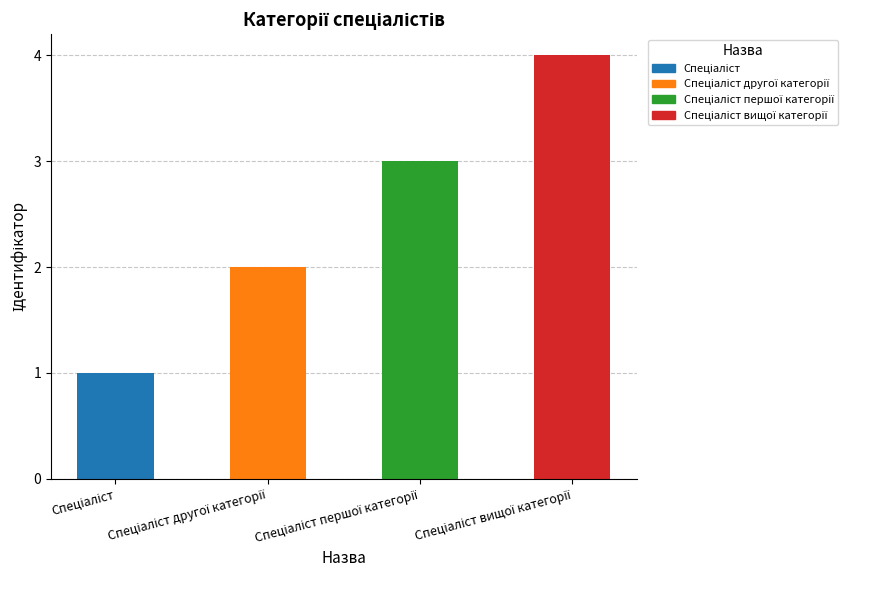

At which category does the chart reach its minimum across all series?

Спеціаліст